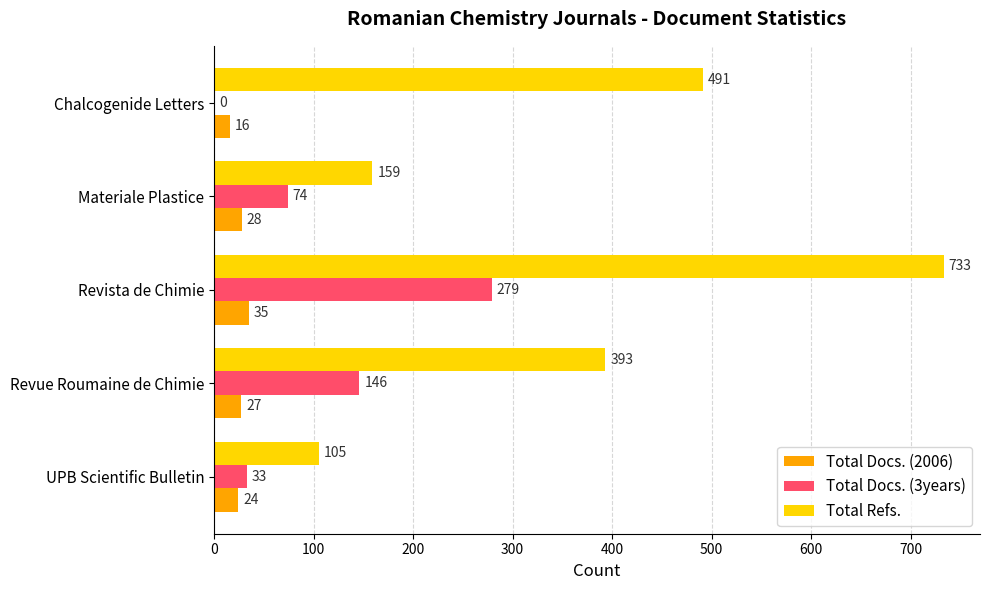

What is the highest value of the Total Docs. (3years) series?

279